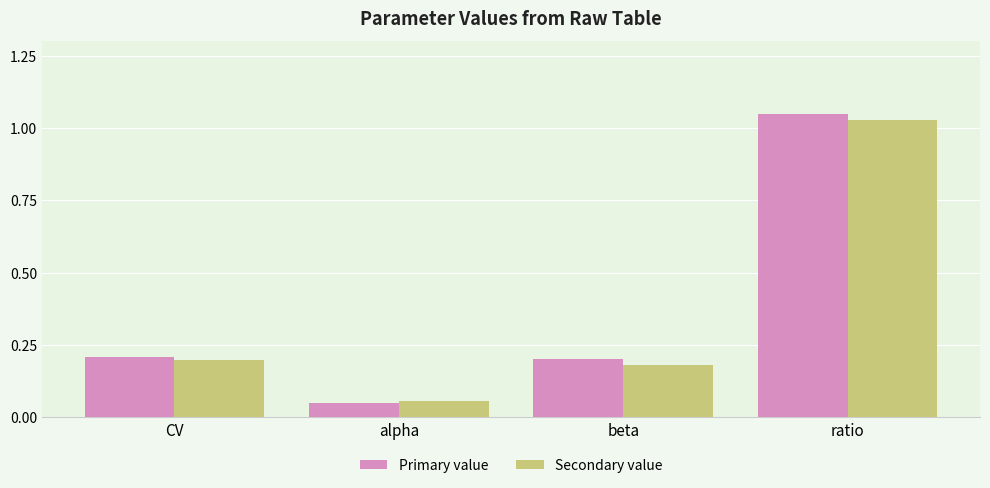

Is the value of Secondary value at beta greater than the value of Primary value at ratio?

No